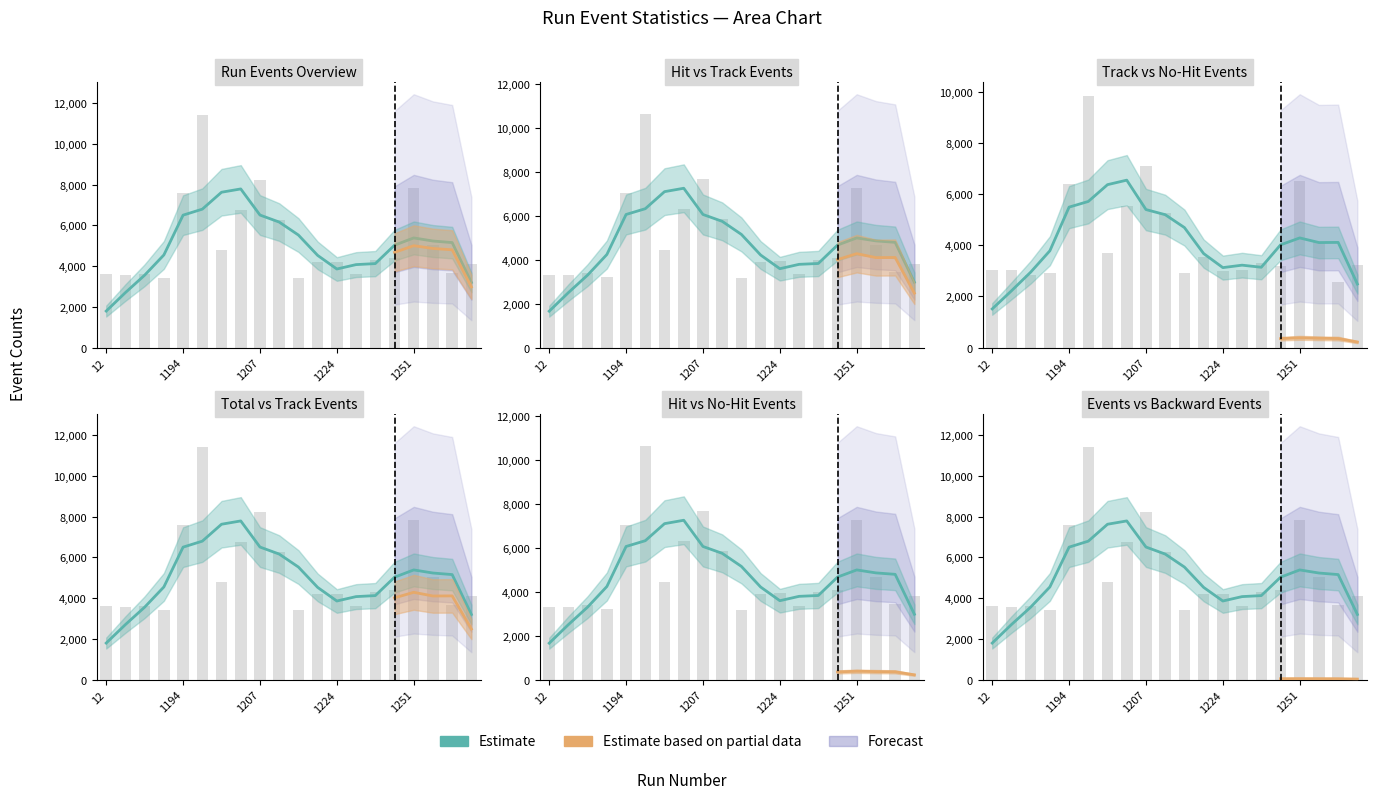

Reading left to right, what are all the values shown in this chart?

NumEvents: 12=3596	76=3576	171=3630	2127=3415	1194=7563	1199=11391	1202=4803	1206=6736	1207=8212	1209=6265	1211=3426	1213=4190	1224=4221	1235=3590	1244=4289	1250=4387	1251=7830	1254=5021	1258=3680	1259=4082
NumHitEvents: 12=3314	76=3327	171=3391	2127=3197	1194=7061	1199=10626	1202=4443	1206=6304	1207=7682	1209=5844	1211=3194	1213=3918	1224=3926	1235=3350	1244=3988	1250=4073	1251=7283	1254=4655	1258=3446	1259=3811
NumTrackEvents: 12=3020	76=3021	171=2825	2127=2912	1194=6369	1199=9837	1202=3709	1206=5537	1207=7072	1209=5243	1211=2910	1213=3527	1224=3010	1235=3047	1244=3293	1250=3201	1251=6505	1254=4133	1258=2570	1259=3223
NumNoHitEvents: 12=3596	76=3576	171=3630	2127=3415	1194=7563	1199=11391	1202=4803	1206=6736	1207=8212	1209=6265	1211=3426	1213=4190	1224=4221	1235=3590	1244=4289	1250=4387	1251=7830	1254=5021	1258=3680	1259=4082